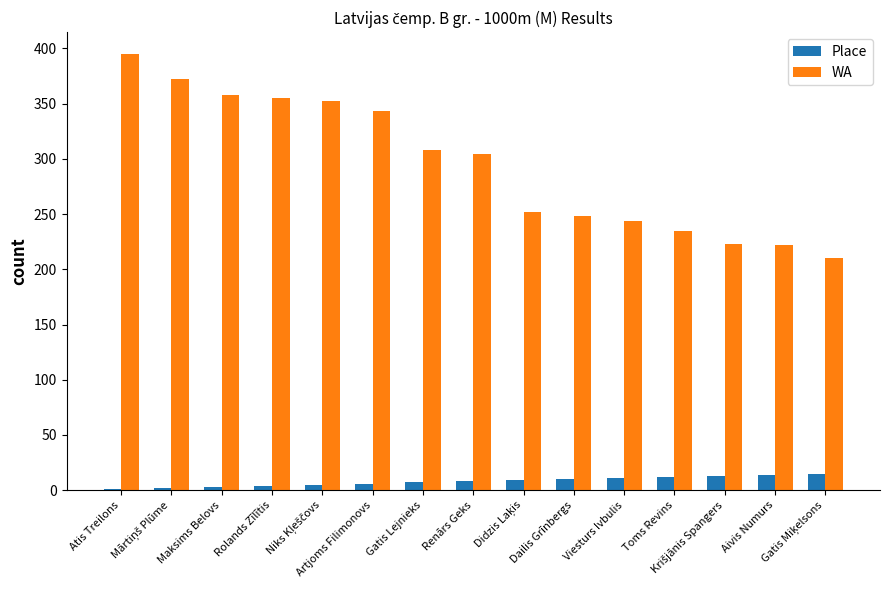

Does the chart contain stacked bars?

No